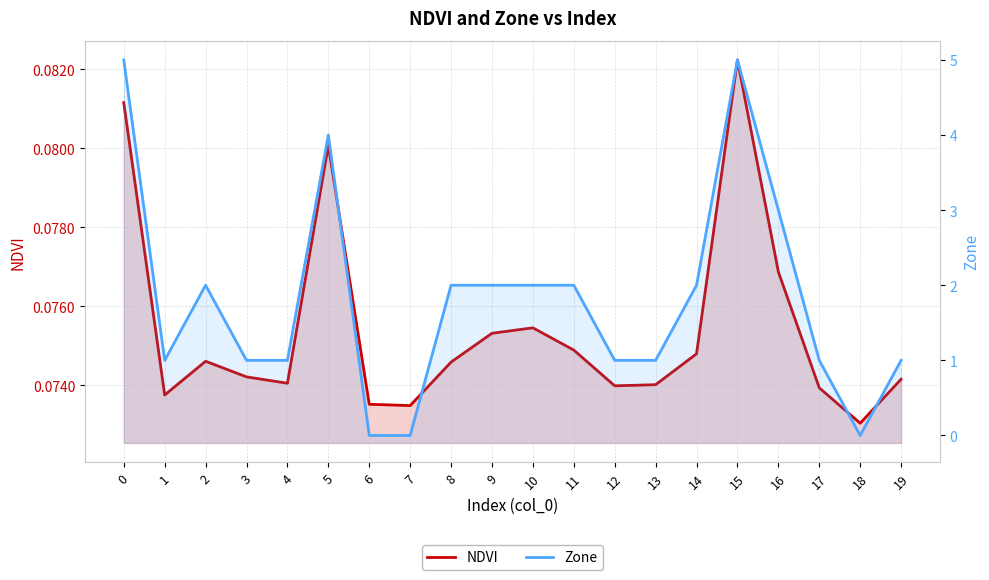

Read the NDVI value at 12.

0.1